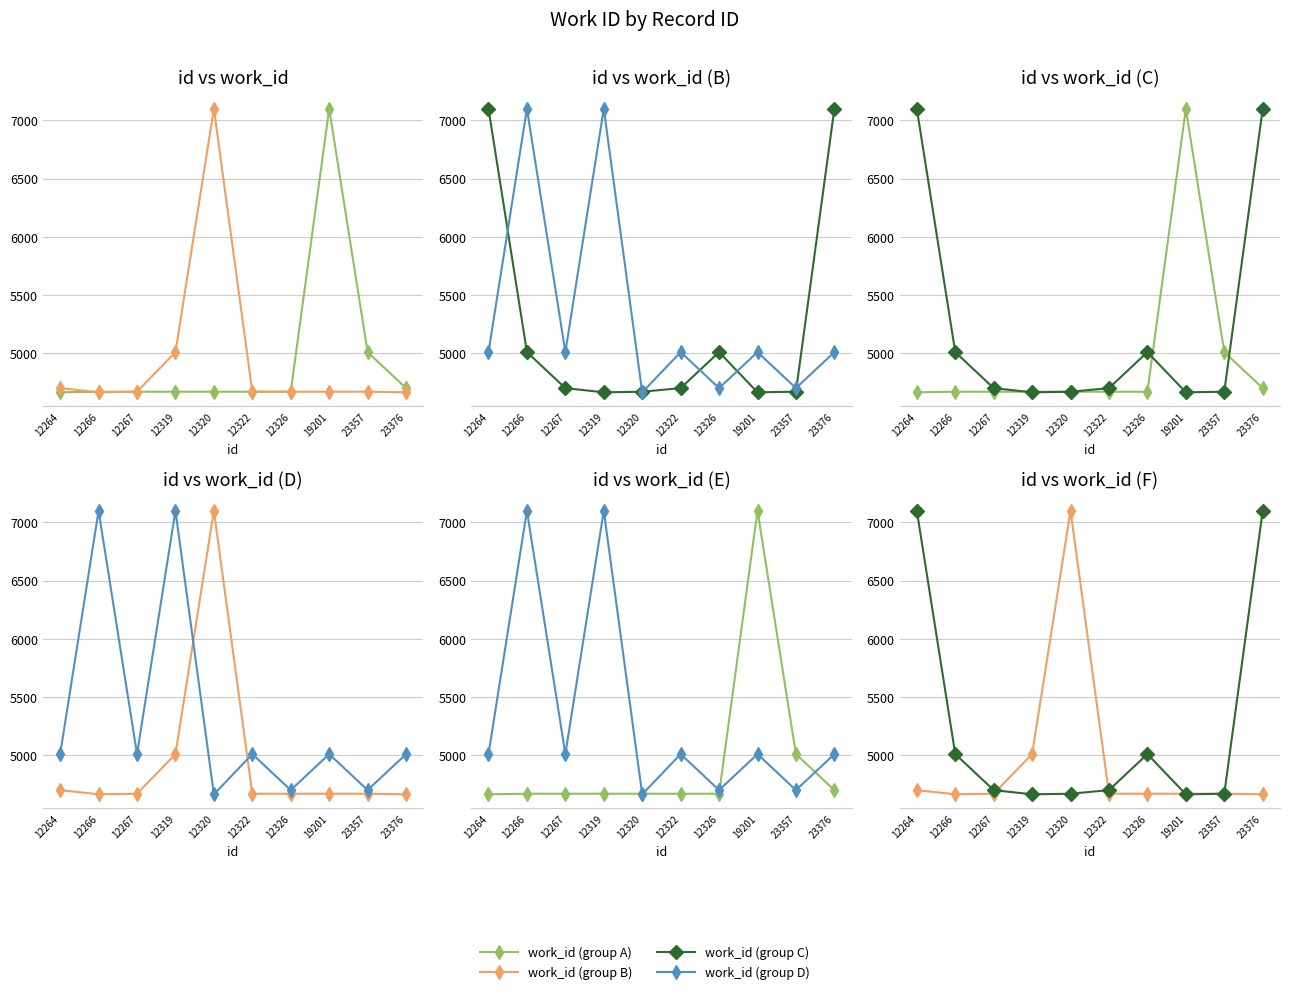

How many interior local valleys does the work_id (group B) series have?

1